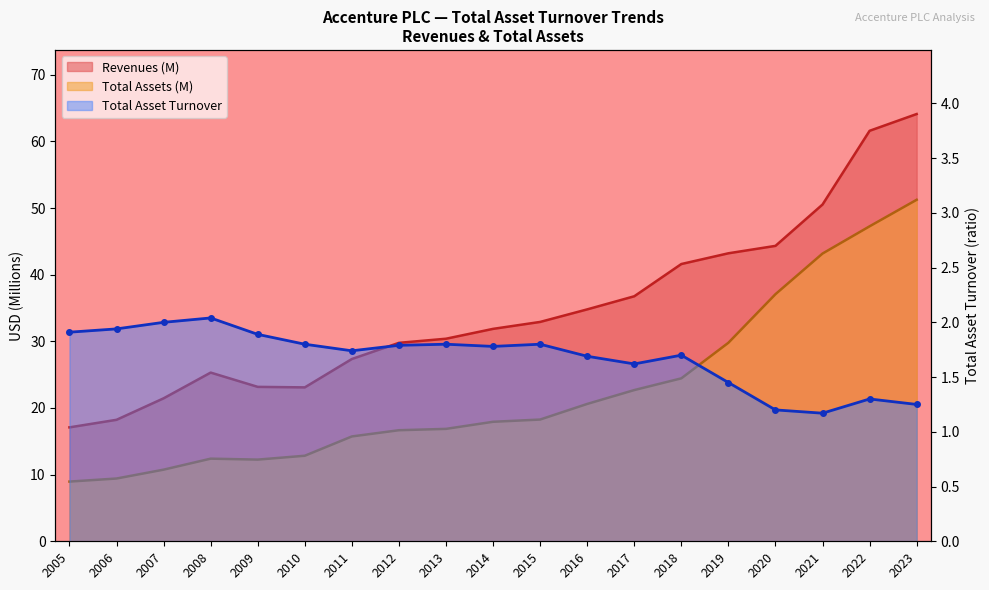

What is the difference between the Total asset turnover values at 2015 and 2020?

0.6